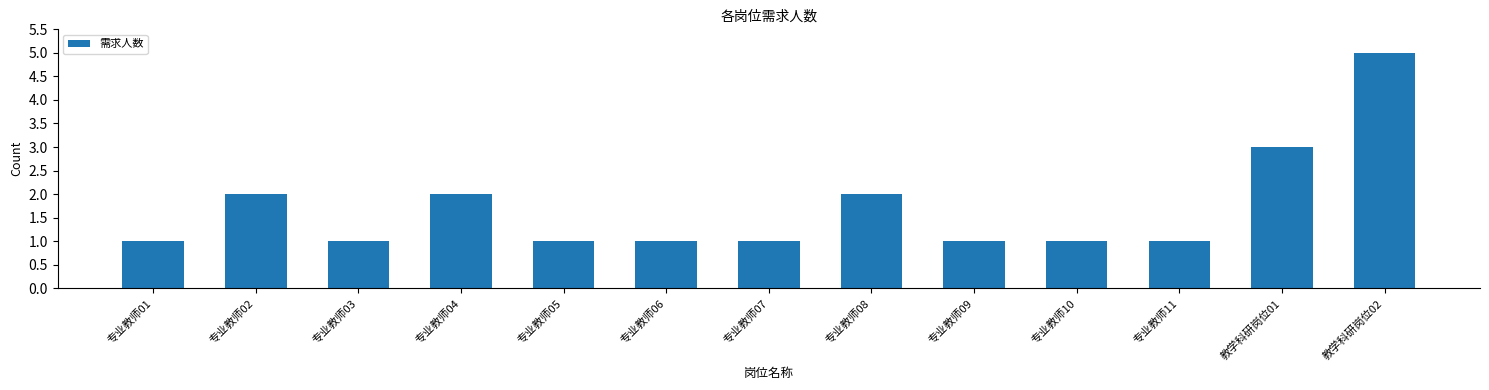

Reading left to right, list all the values displayed in this chart.

1	2	1	2	1	1	1	2	1	1	1	3	5